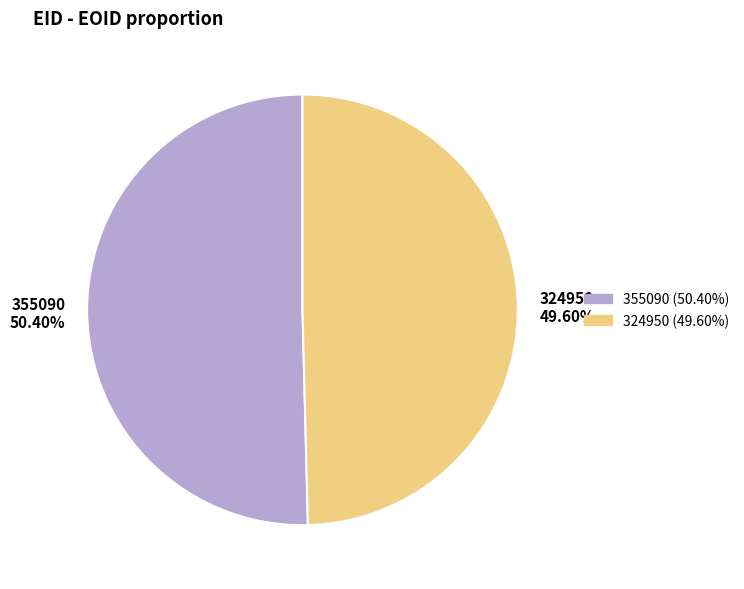

Which has a higher value, 324950 or 355090?

355090